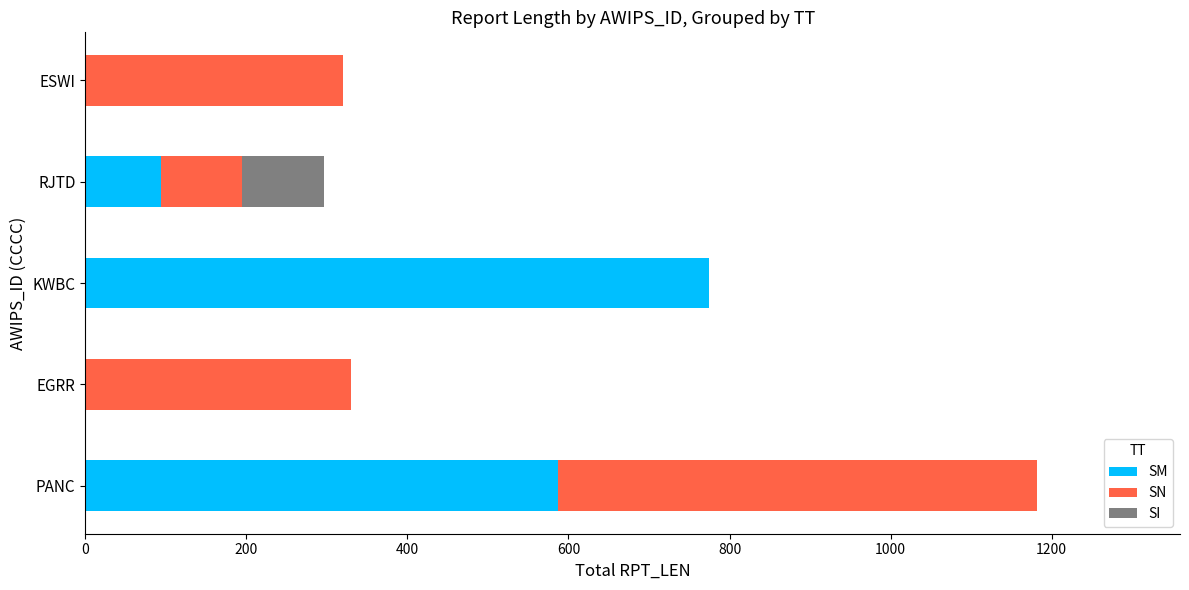

What is the total value across all series at RJTD?

296